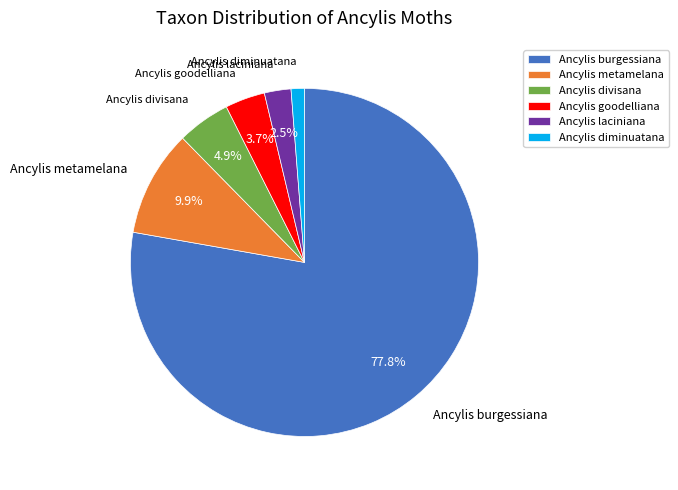

Count the number of slices in the pie.

6